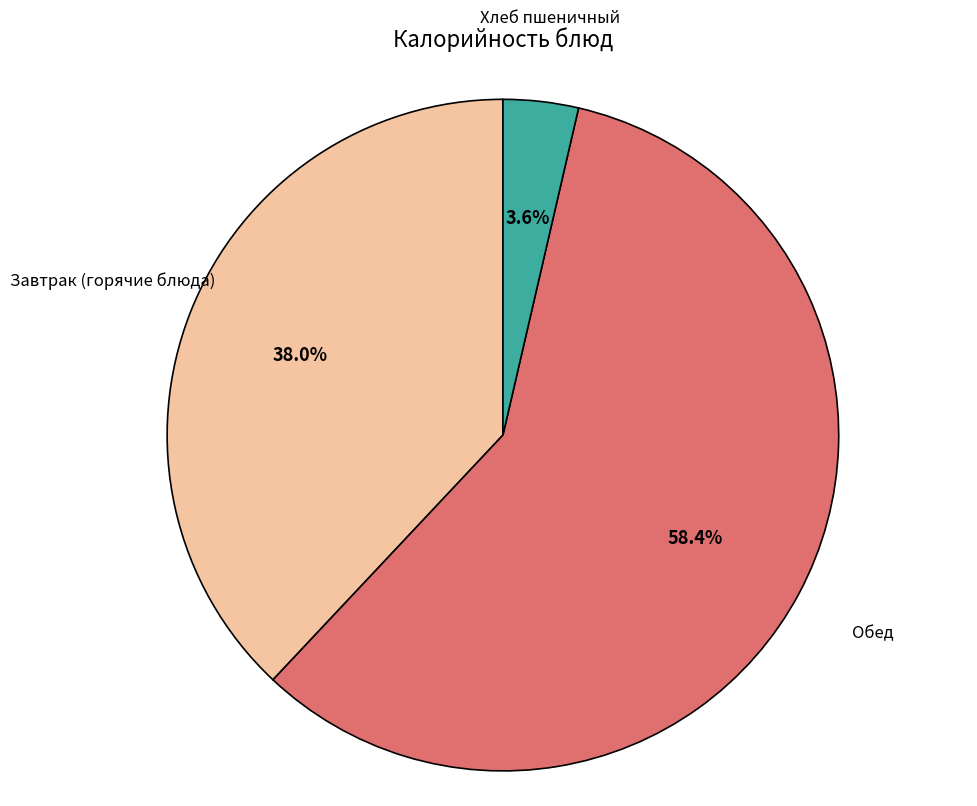

Which category has the biggest portion of the pie?

Обед